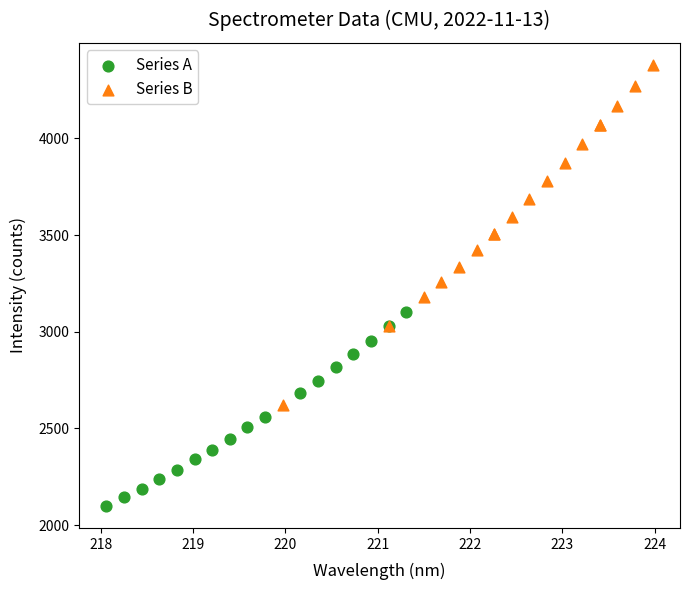

Which series has the largest Y range (max minus min)?

Series B